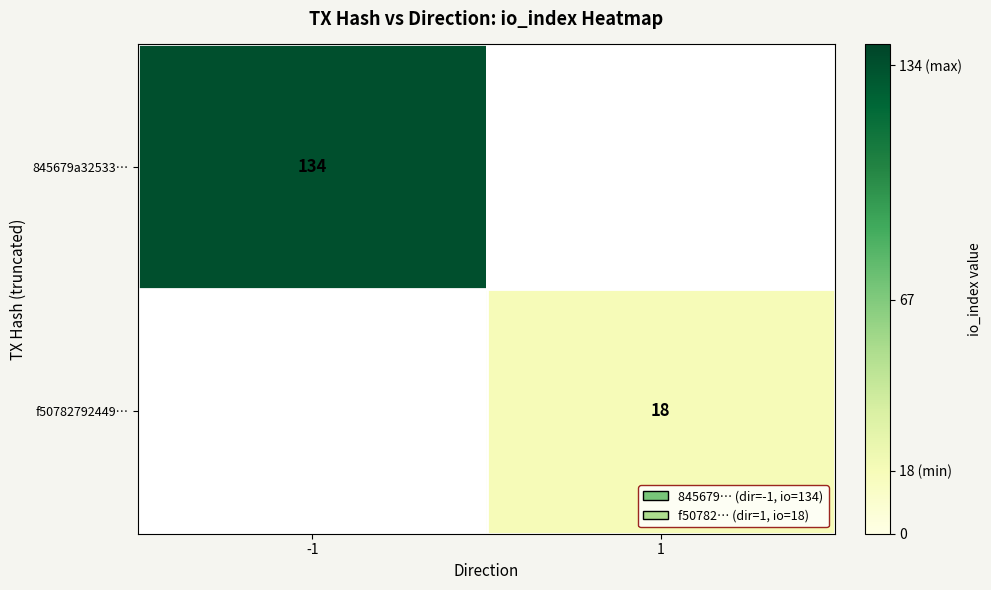

Is the value of 845679a32533… at -1 greater than the value of f50782792449… at 1?

Yes